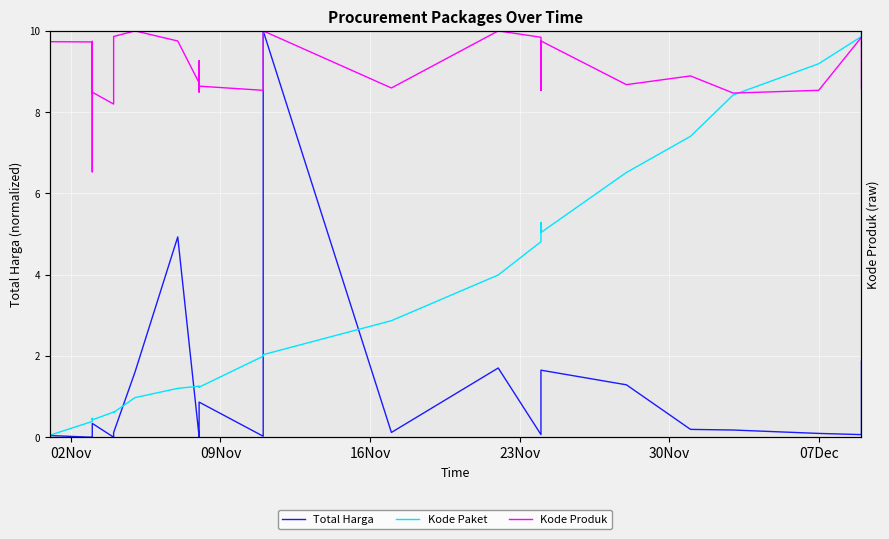

At how many categories does at least one series exceed 2?

35